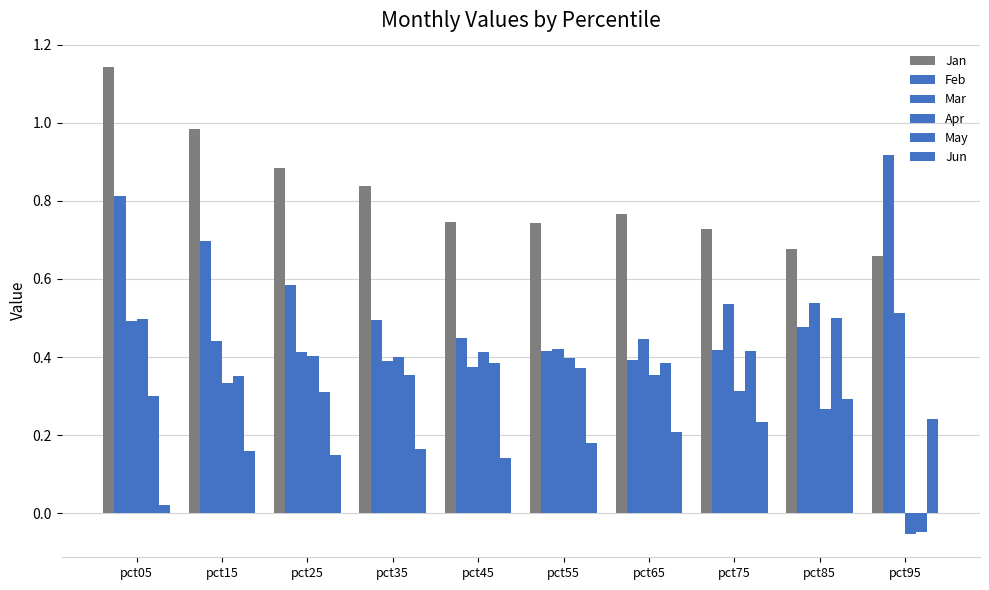

Are the bars horizontal?

No